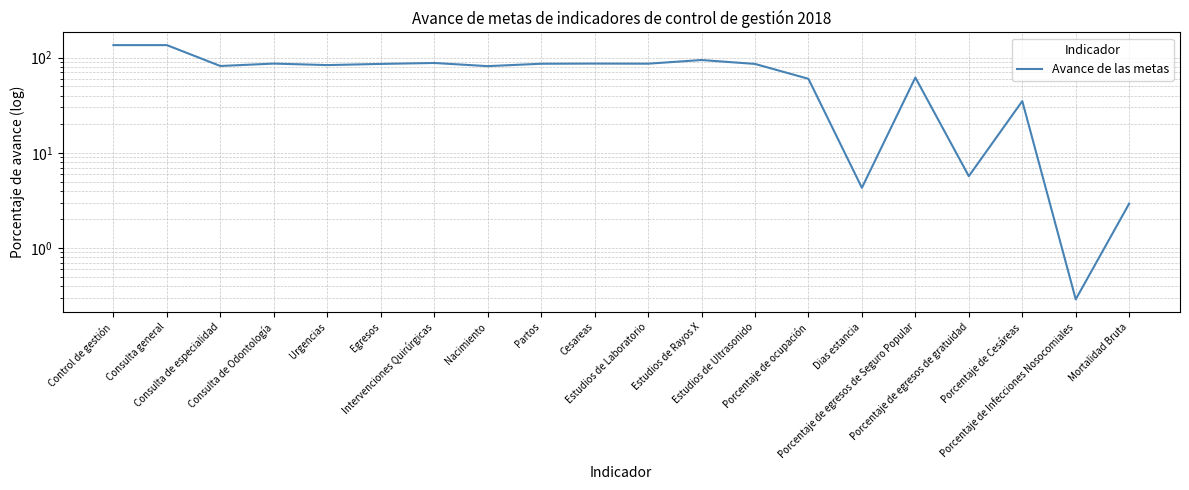

Does the chart have visible grid lines?

Yes